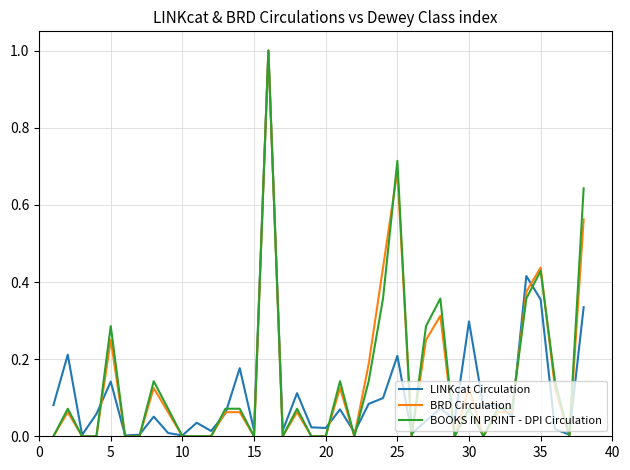

What is the greatest value displayed?

1.0